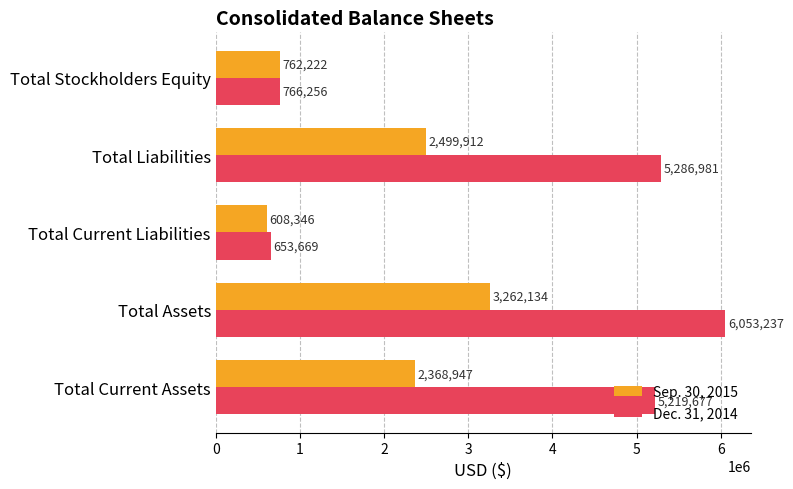

How many data points in Dec. 31, 2014 are less than 5219677?

2